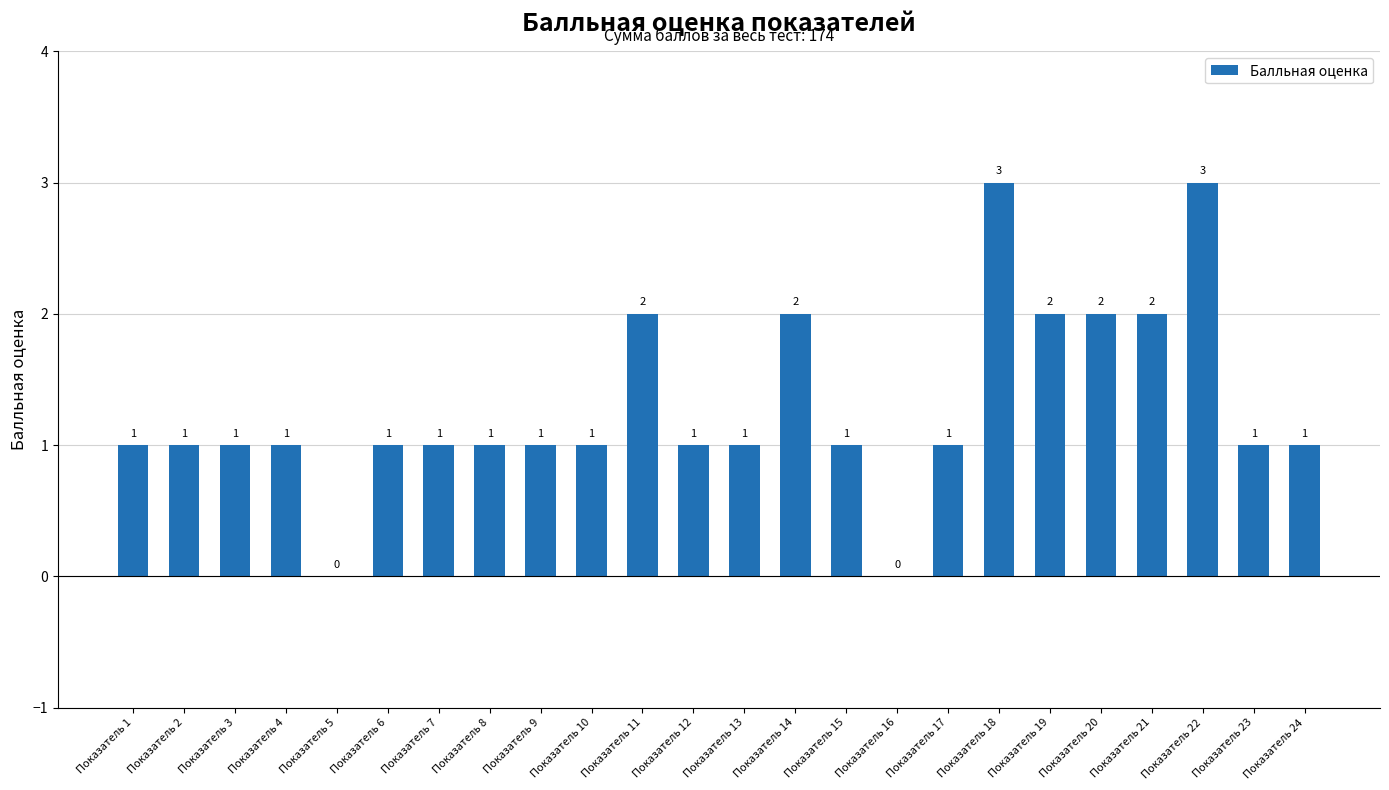

What is the maximum value shown in the chart?

3